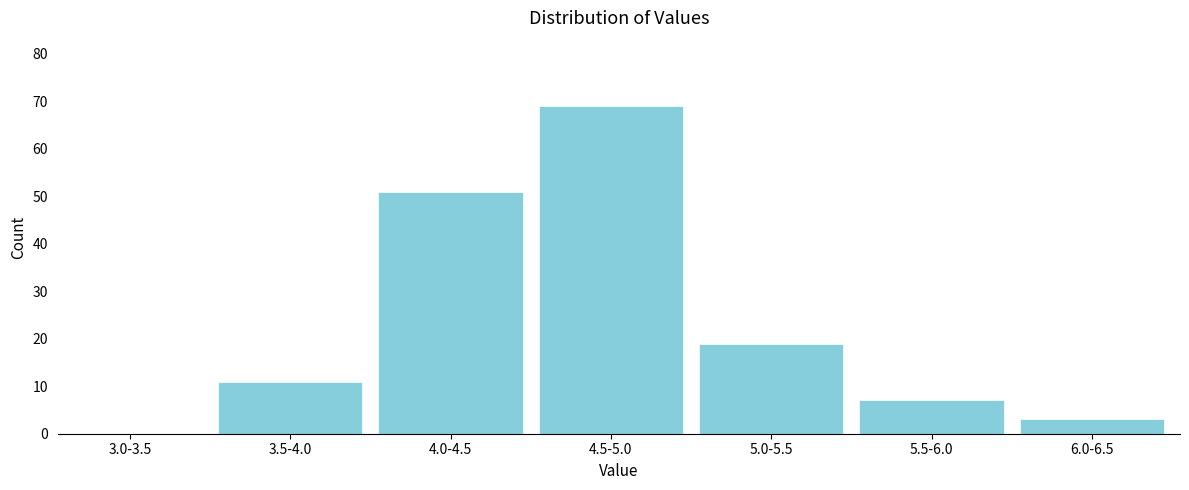

Reading right to left, what are all the values shown in this chart?

6.0-6.5=3	5.5-6.0=7	5.0-5.5=19	4.5-5.0=69	4.0-4.5=51	3.5-4.0=11	3.0-3.5=0